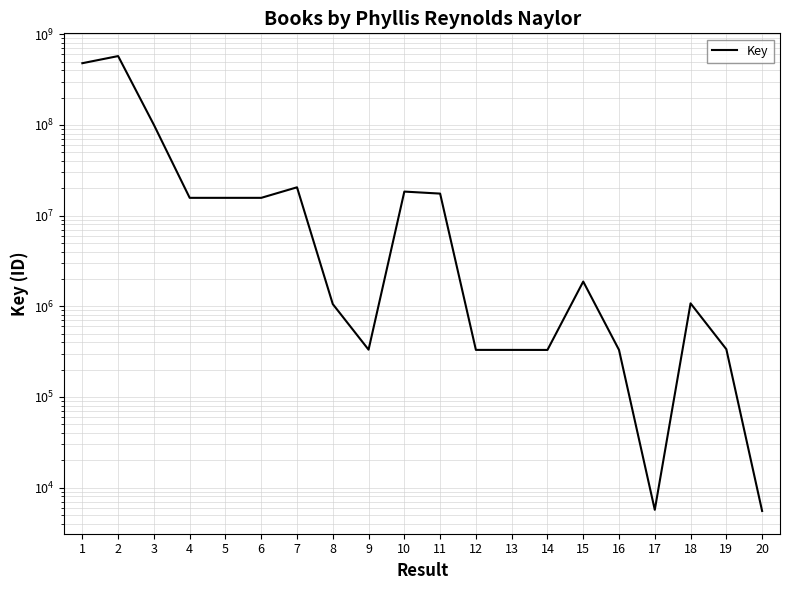

True or false: the data has more than 2 interior local peaks.

True